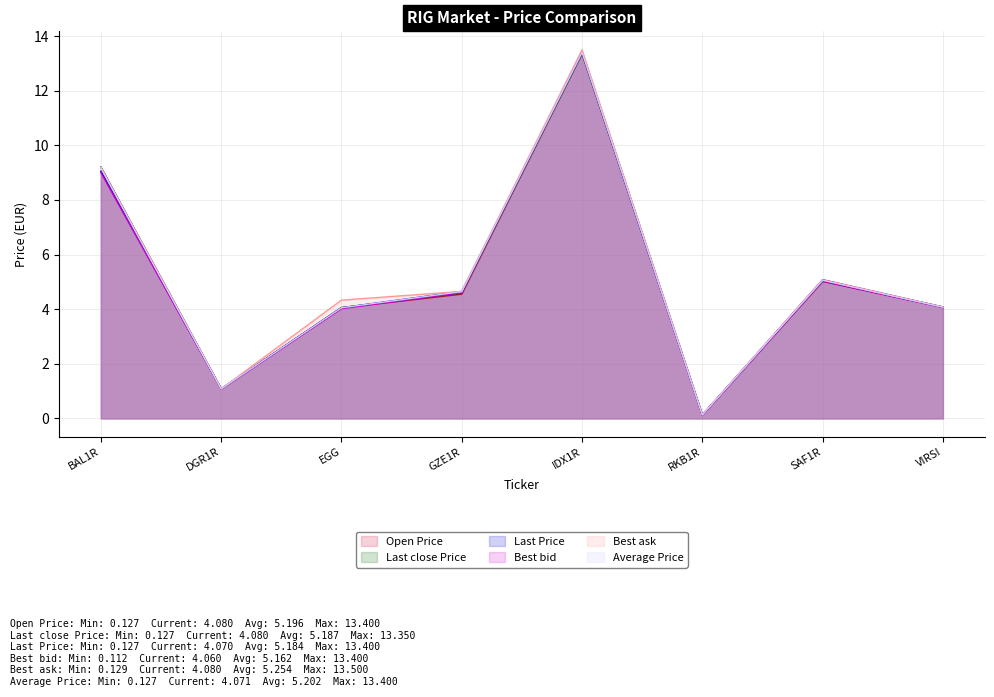

Where does the Best ask series first go above 4?

BAL1R